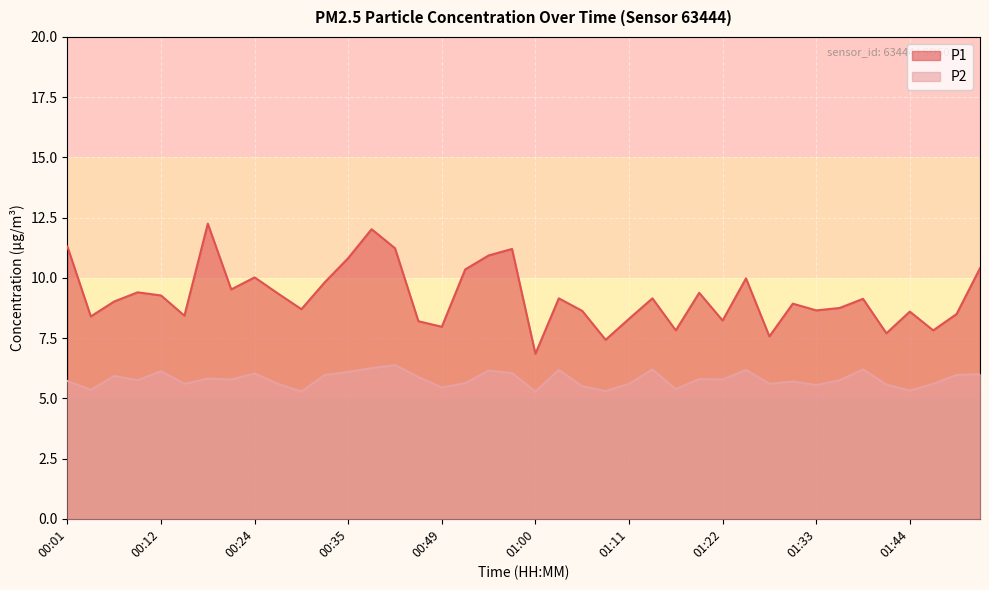

What is the difference between the maximum and second lowest values in the P1 series?

4.8